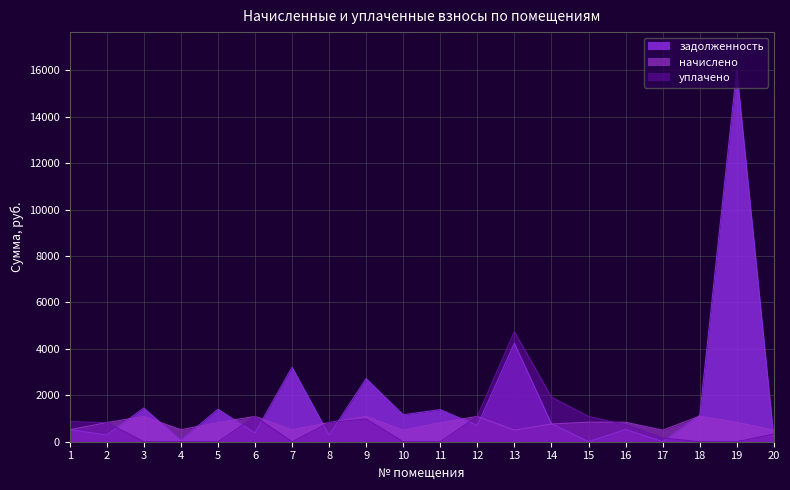

Which has a higher value, 2 or 19?

19